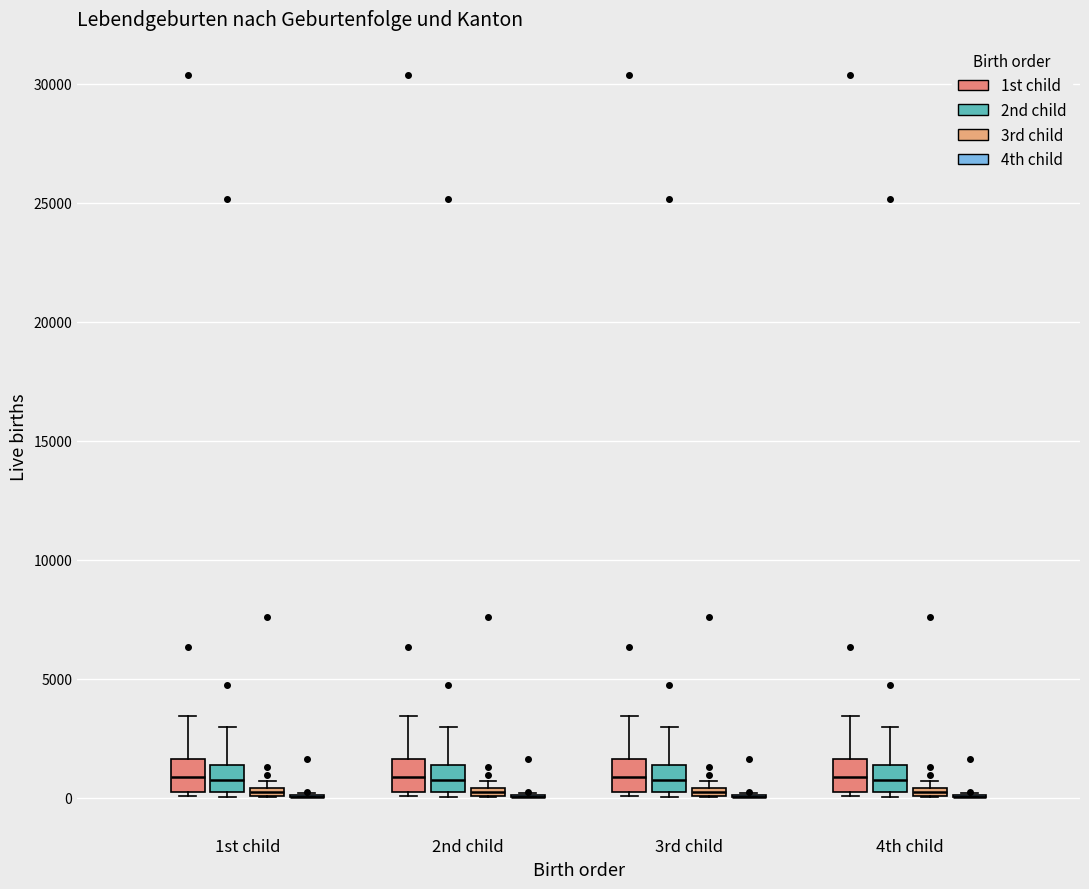

Where is the lower edge of the box for 4th child (3rd child) on the y-axis? The values are not printed on the chart, so give them approximately, as read against the axis.

0